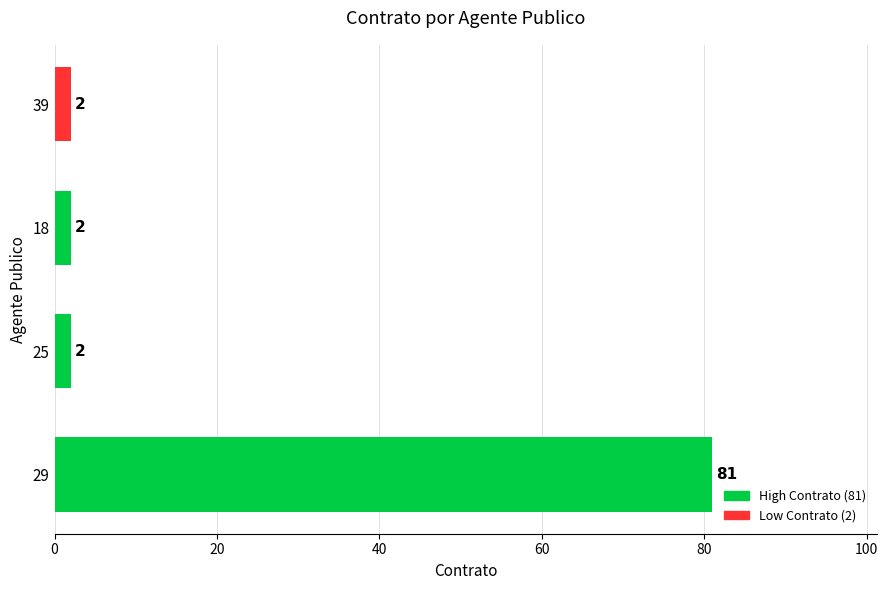

What is the difference between the maximum and minimum values?

79